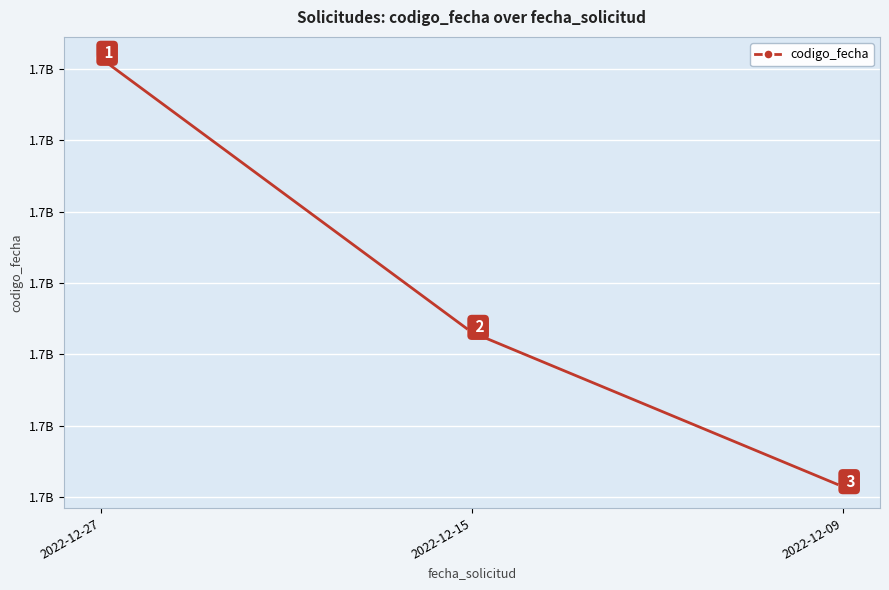

What is the average value?

1671573610